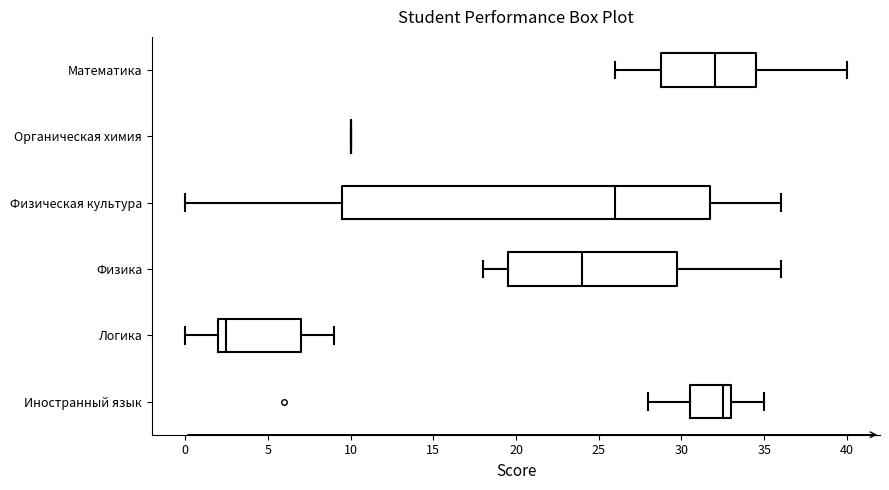

Reading bottom to top, transcribe this box plot: for each box, give where its median line is, the range the box spans, and where its two whiskers end, as read against the x-axis. The values are not printed on the chart, so give them approximately, as read against the axis.

Иностранный язык: median 32.5, box 30.5 to 33.0, whiskers 28.0 to 35.0
Логика: median 2.5, box 2.0 to 7.0, whiskers 0.0 to 9.0
Физика: median 24.0, box 19.5 to 30.0, whiskers 18.0 to 36.0
Физическая культура: median 26.0, box 9.5 to 32.0, whiskers 0.0 to 36.0
Органическая химия: box collapsed to a line at 10.0, whiskers 10.0 to 10.0
Математика: median 32.0, box 29.0 to 34.5, whiskers 26.0 to 40.0